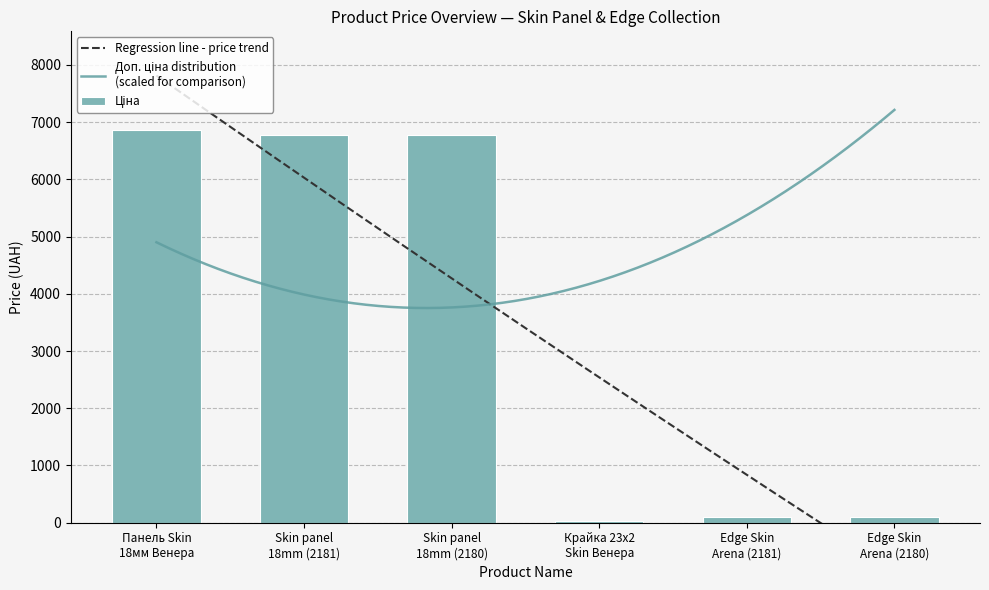

Reading right to left, transcribe all the data shown in this chart.

103.2	103.2	32.0	6771.4	6771.4	6868.4